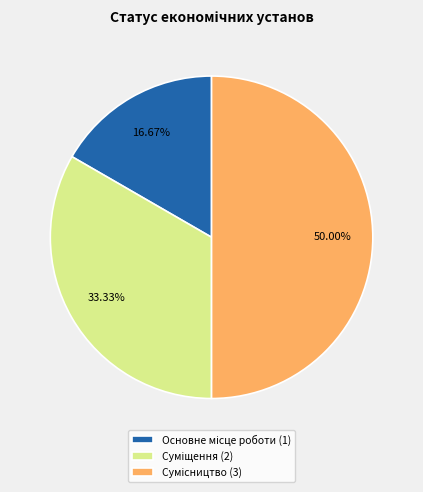

How many slices are in this pie chart?

3